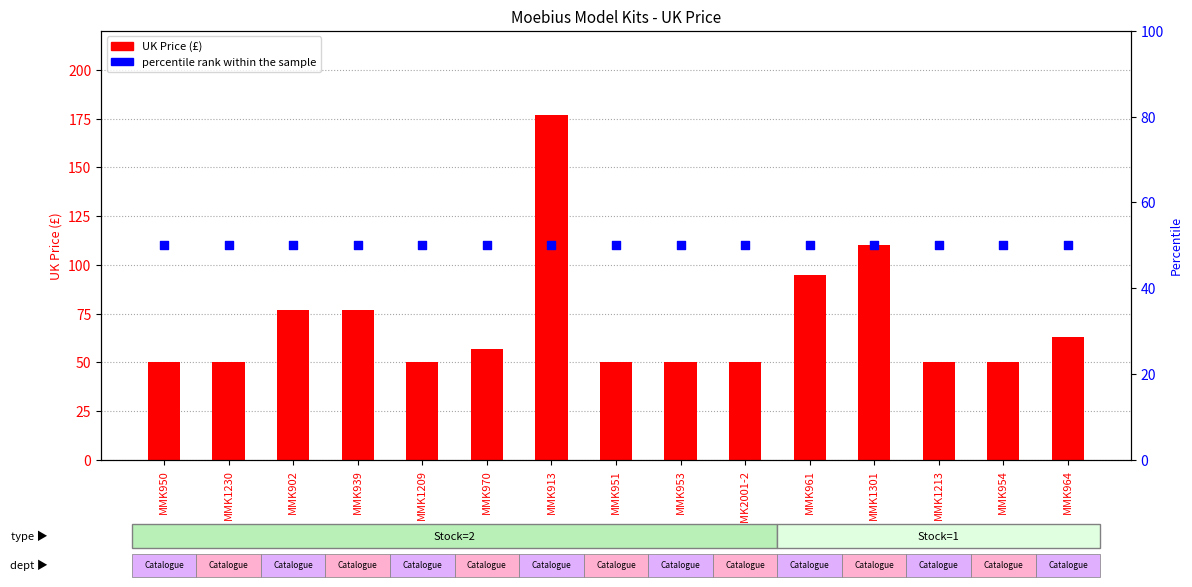

Which series has the largest Y range (max minus min)?

UK Price